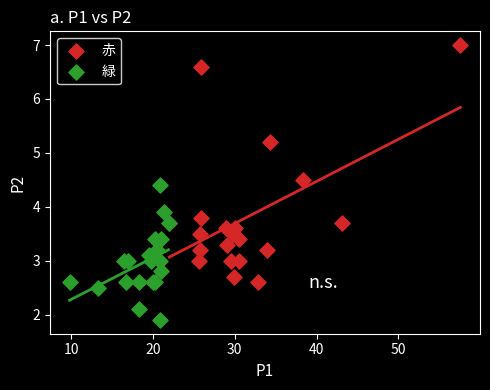

Which series contains the highest Y value?

赤